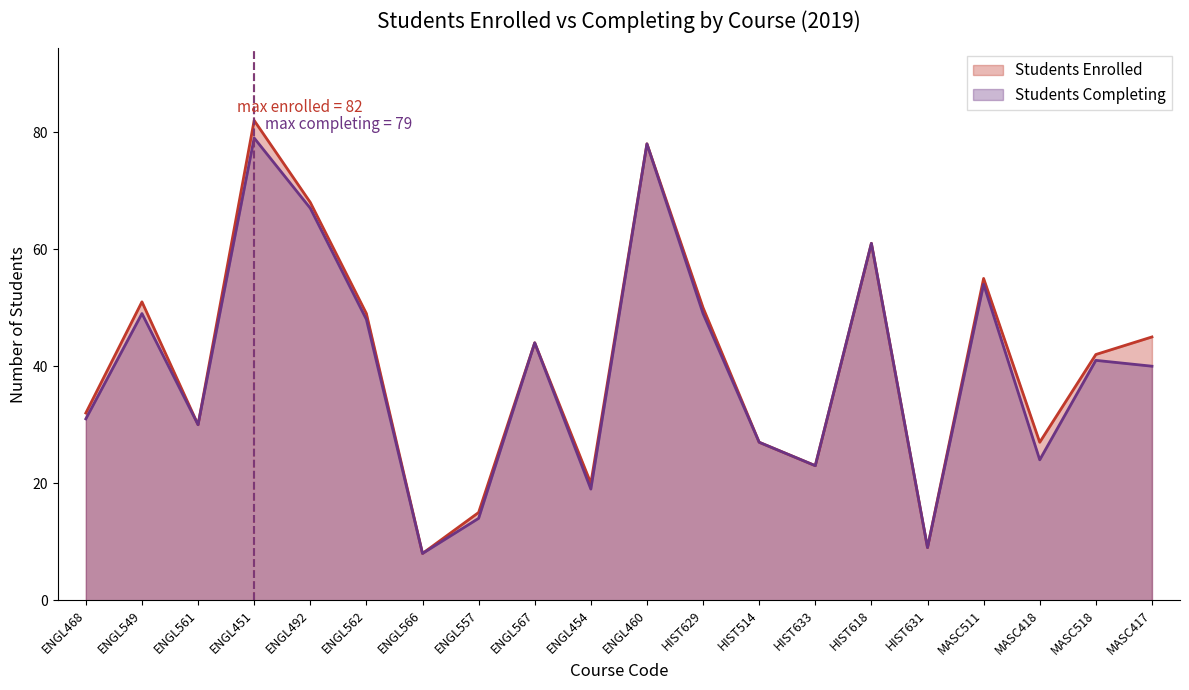

How many values in the Students Enrolled series exceed 44?

9